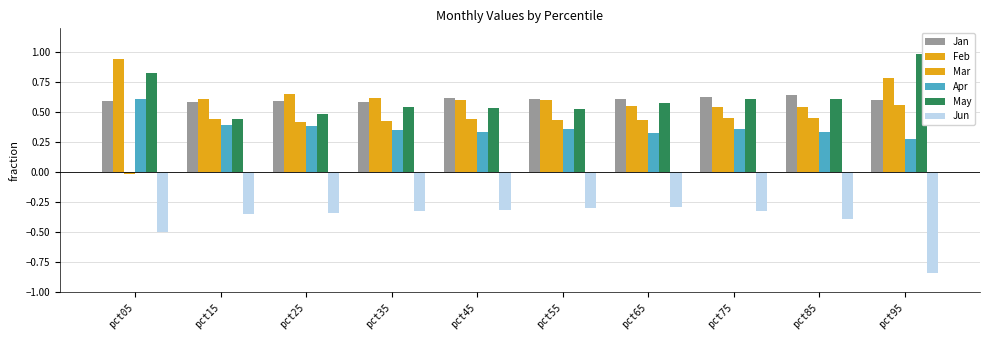

How many series are shown in this chart?

6